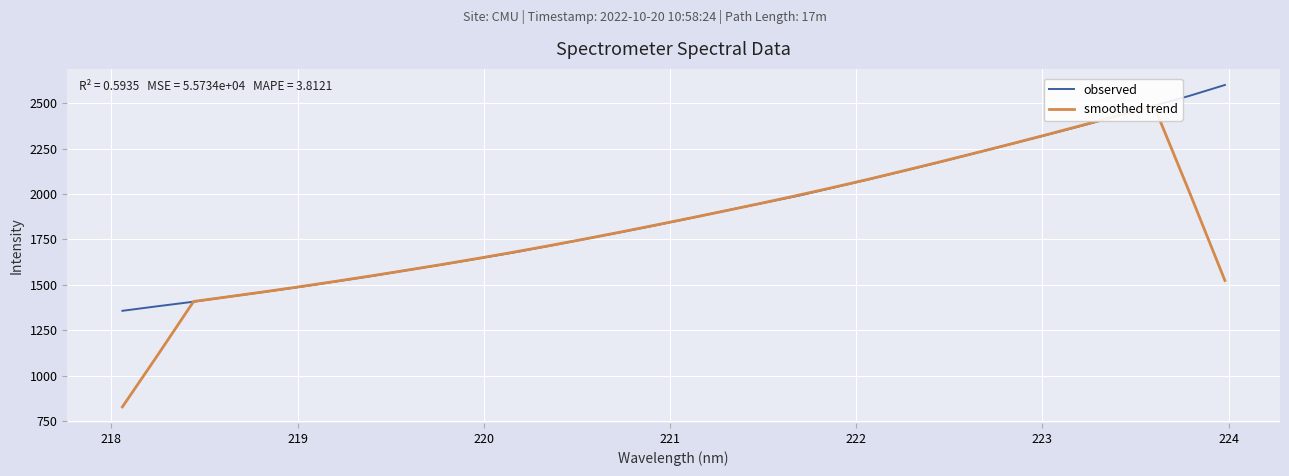

What is the maximum value for observed?

2599.2